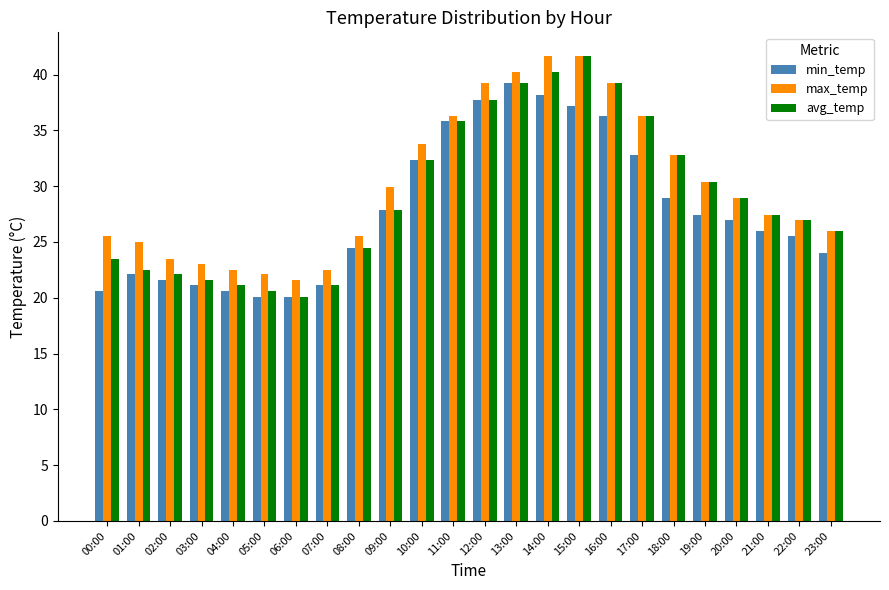

The min_temp series shows 33.2 at 07:00. True or false?

False